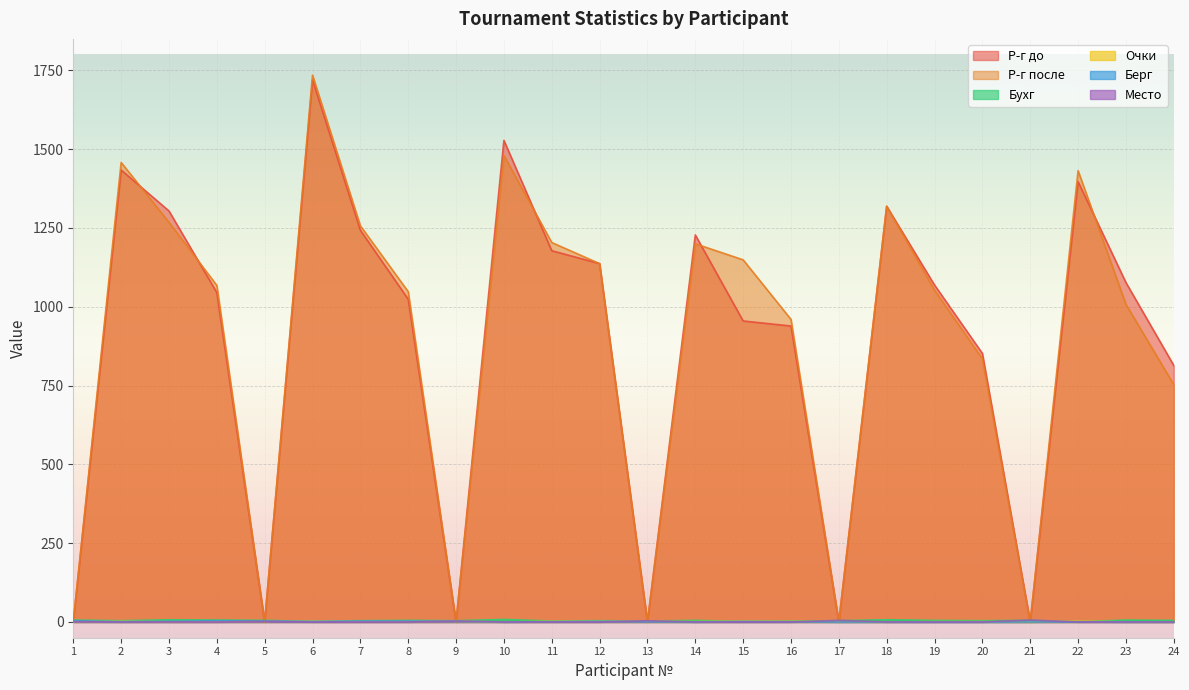

Reading left to right, transcribe all the data shown in this chart.

Р-г до: 0	1434	1304	1045	0	1720	1243	1024	0	1528	1178	1137	0	1228	955	939	0	1319	1069	852	0	1397	1077	814
Р-г после: 0	1458	1268	1068	0	1735	1257	1048	0	1480	1204	1137	0	1200	1149	960	0	1319	1053	835	0	1432	1008	753
Очки: 2	2	1	2	2	3	2	2	2	0	2	2	2	1	3	2	1	0	1	1	0	3	0	0
Место: 1	0	0	0	2	0	0	0	3	0	0	0	4	0	0	0	5	0	0	0	6	0	0	0
Берг: 4	1	2	4	3	2	3	3	2	0	1	2	1	0	2	1	0	0	0	0	0	1	0	0
Бухг: 6	4	7	6	5	2	4	5	4	8	3	4	3	5	2	3	4	7	5	4	5	1	6	5